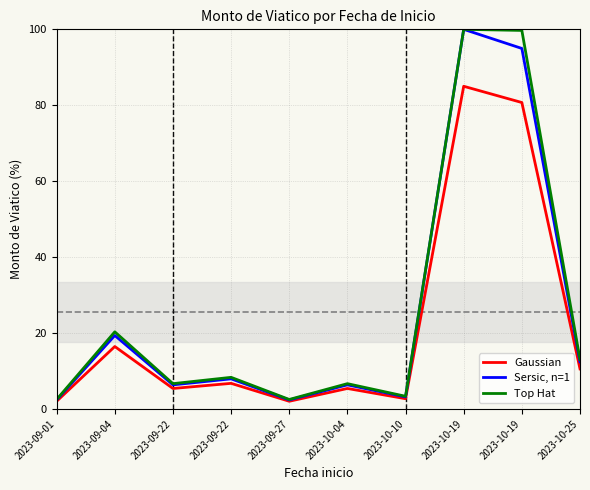

What is the greatest value displayed?

100.0